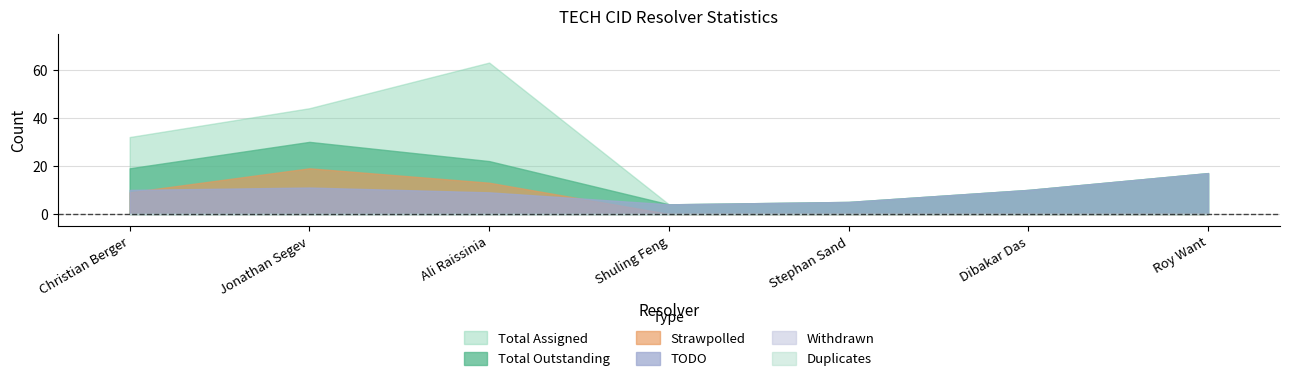

What position from the right is Shuling Feng?

4